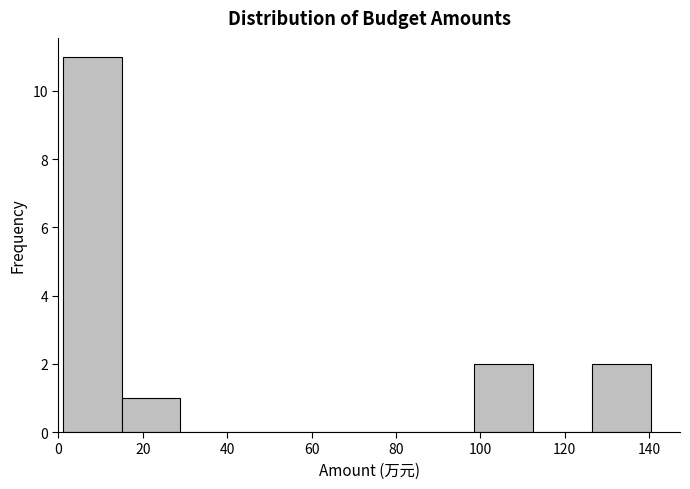

What is the height of the bar covering 14 to 28 on the x-axis? Neither the bar edges nor the heights are printed on the chart, so give them approximately, as read against the axes.

1